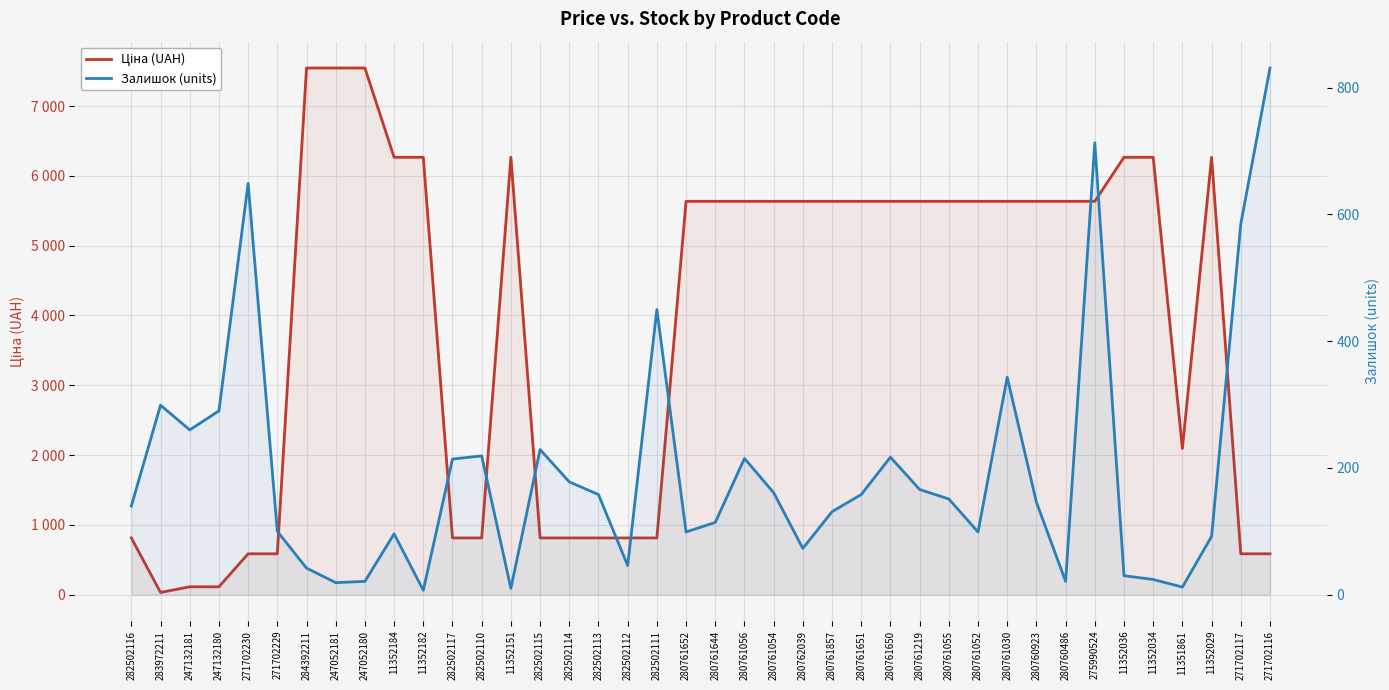

What is the difference between the maximum and second lowest values in the Залишок (units) series?

821.0